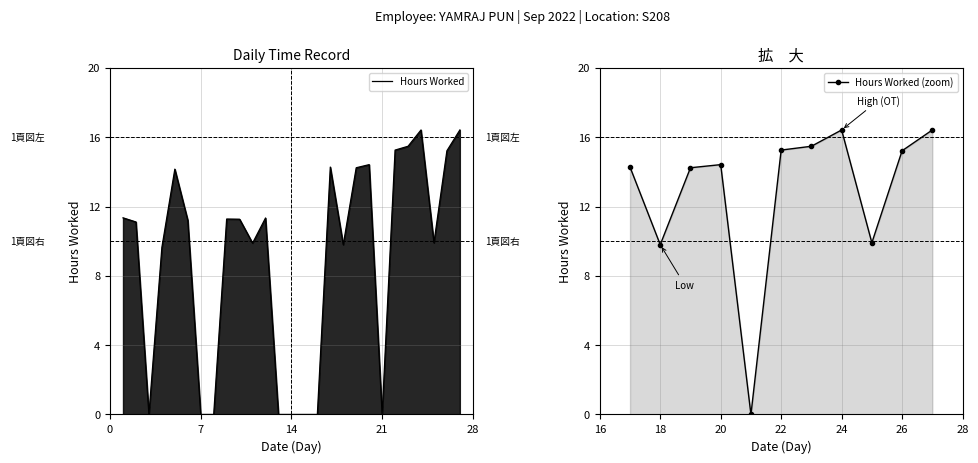

How many distinct data groups are displayed?

1